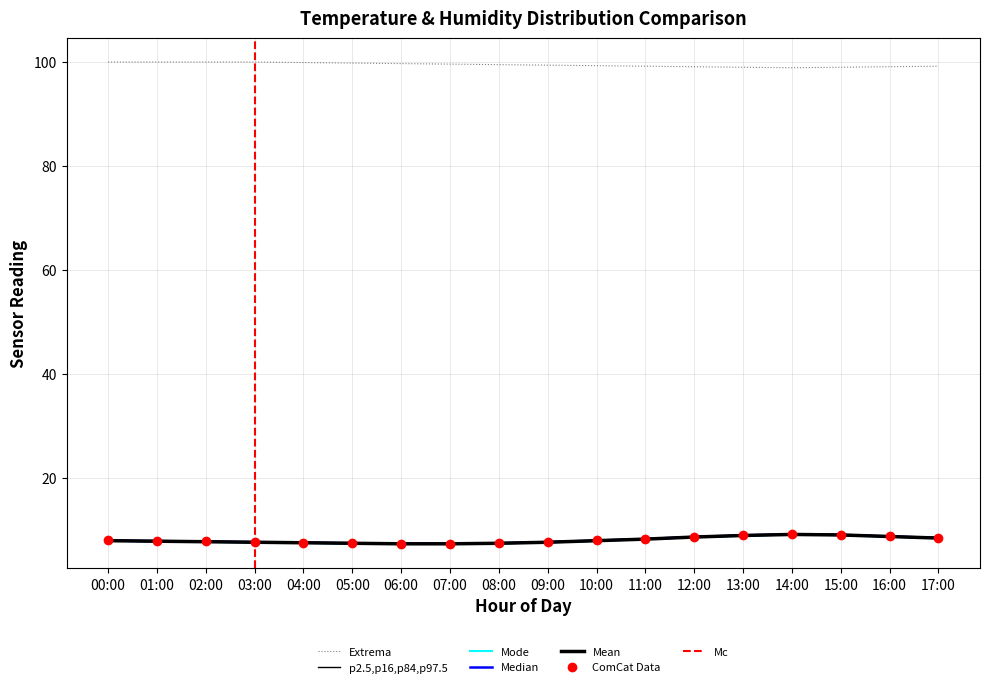

The temp_p16 series shows 8.9 at 15:00. True or false?

True